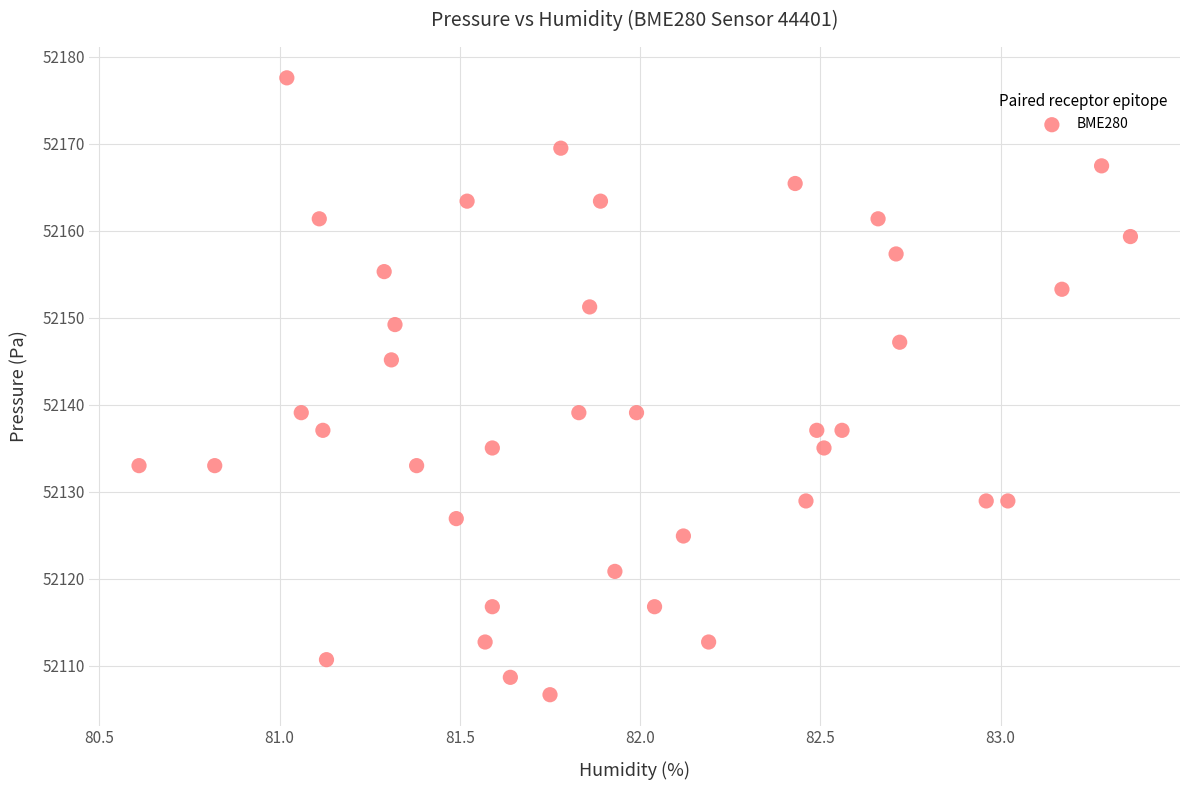

What is the range of Y values (max minus min)?

70.9